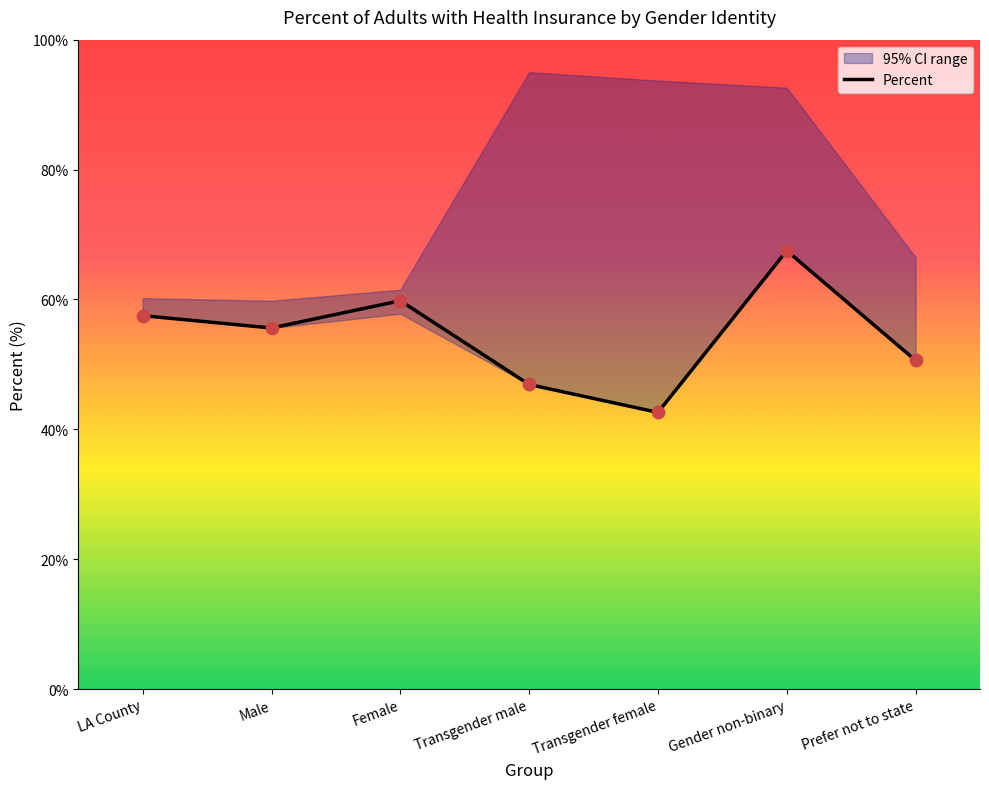

What is the ratio of the value at Transgender female to the value at Male?

0.8